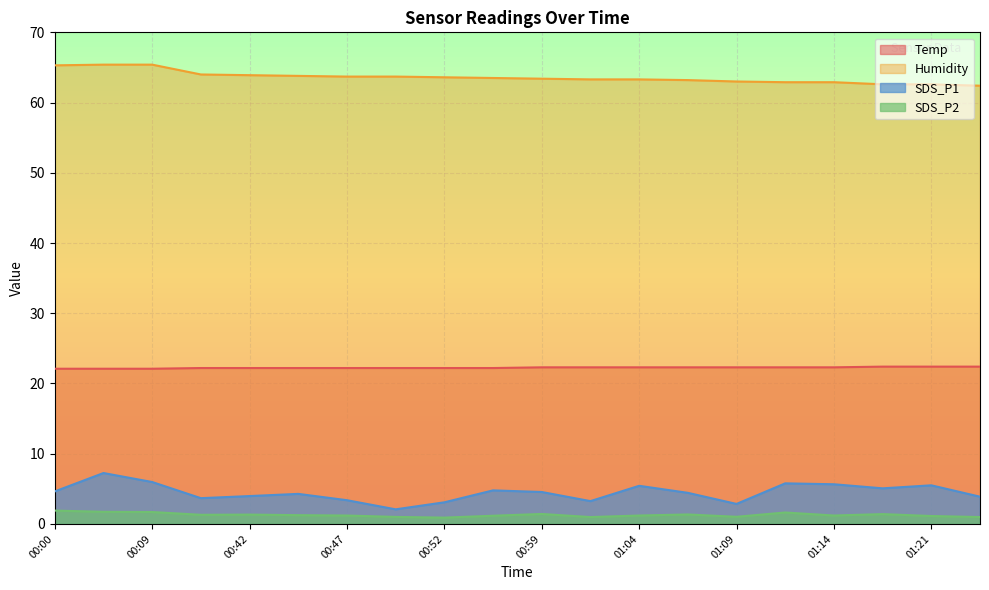

Rank the series by their maximum value, from lowest to highest.

SDS_P2, SDS_P1, Temp, Humidity